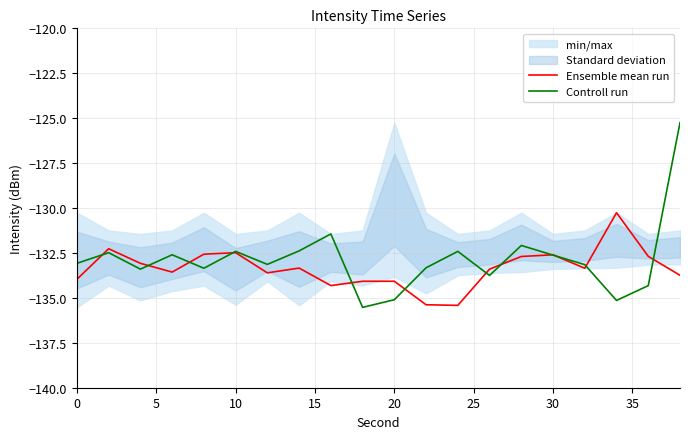

What is the lowest value of the Ensemble mean run series?

-135.4